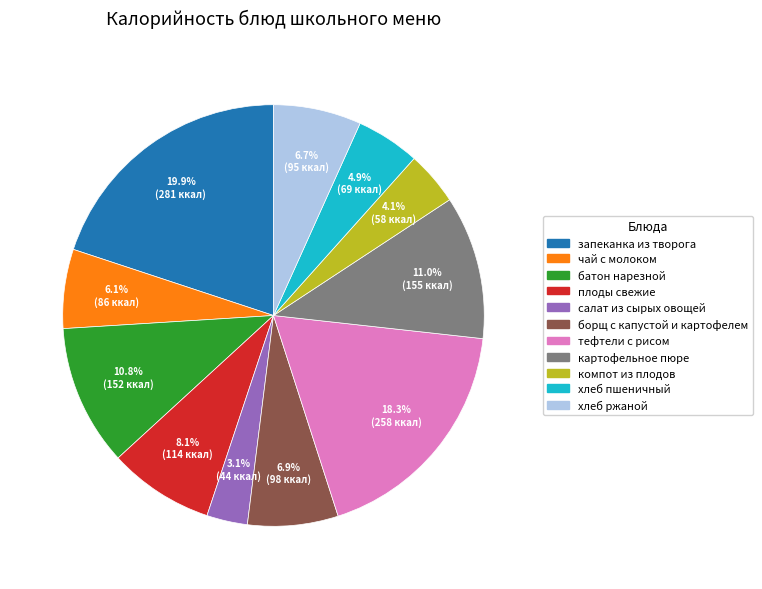

Is there any slice that represents more than half of the pie?

No